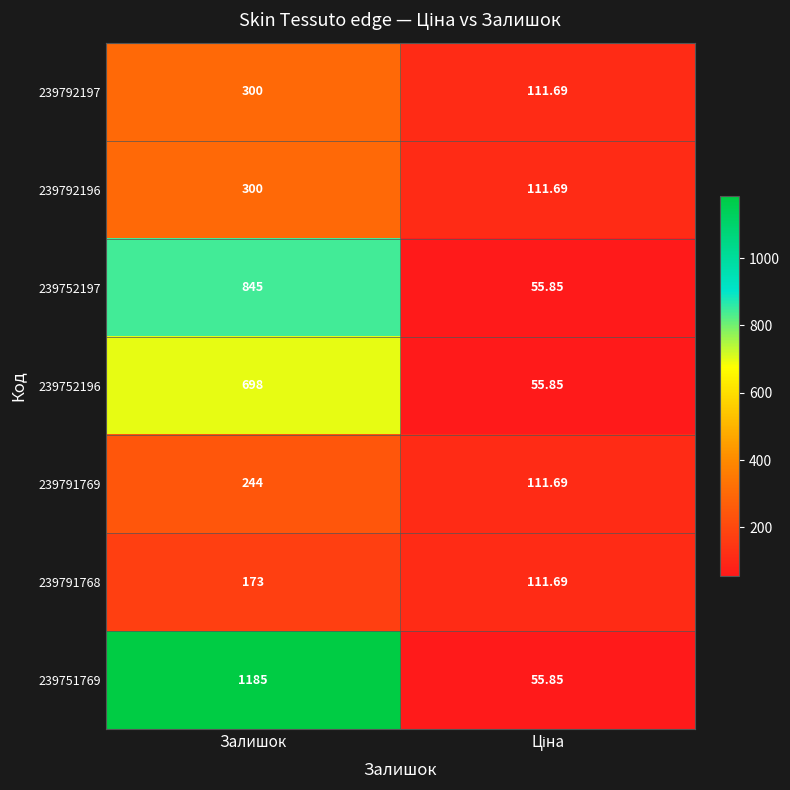

At which category does the chart reach its peak across all series?

Залишок